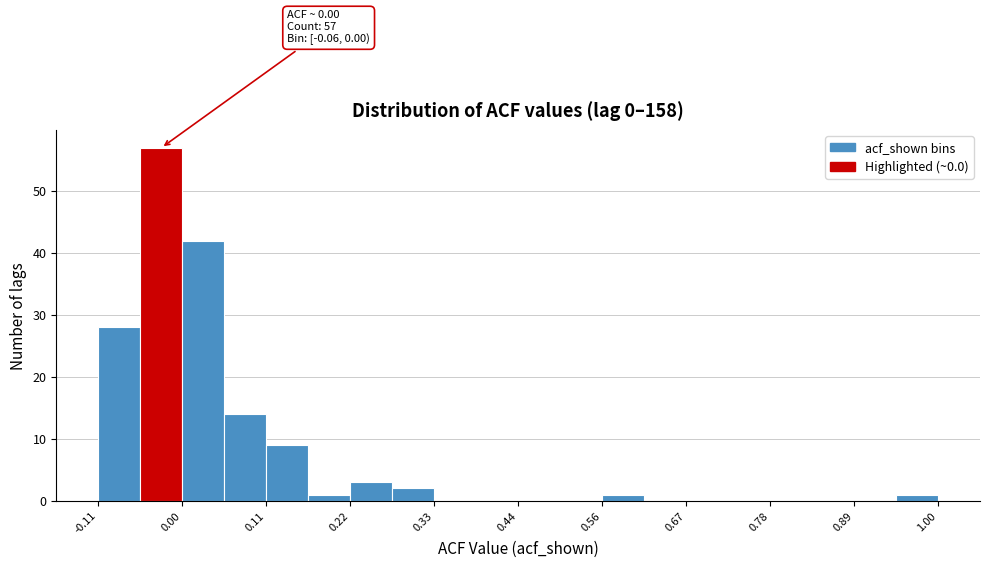

Read against the x-axis, roughly where is the centre of the tallest bar?

-0.02